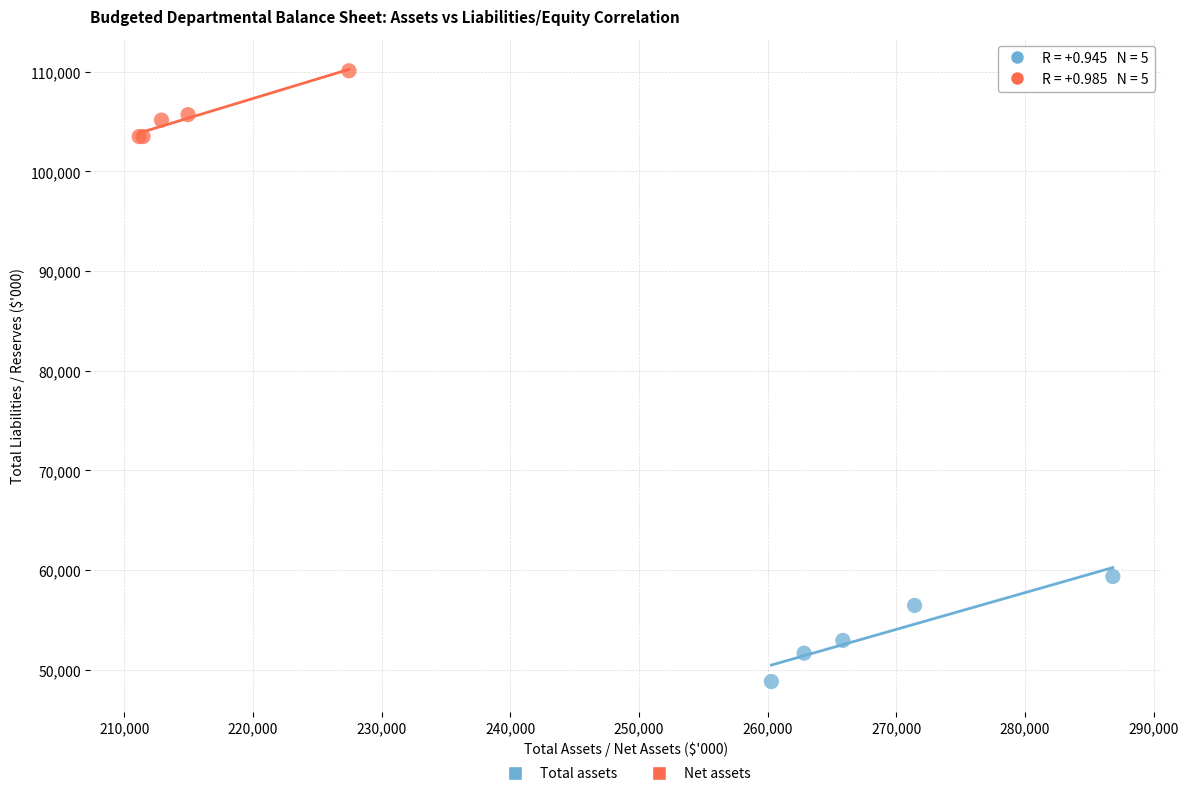

Which series has the largest Y range (max minus min)?

Total assets